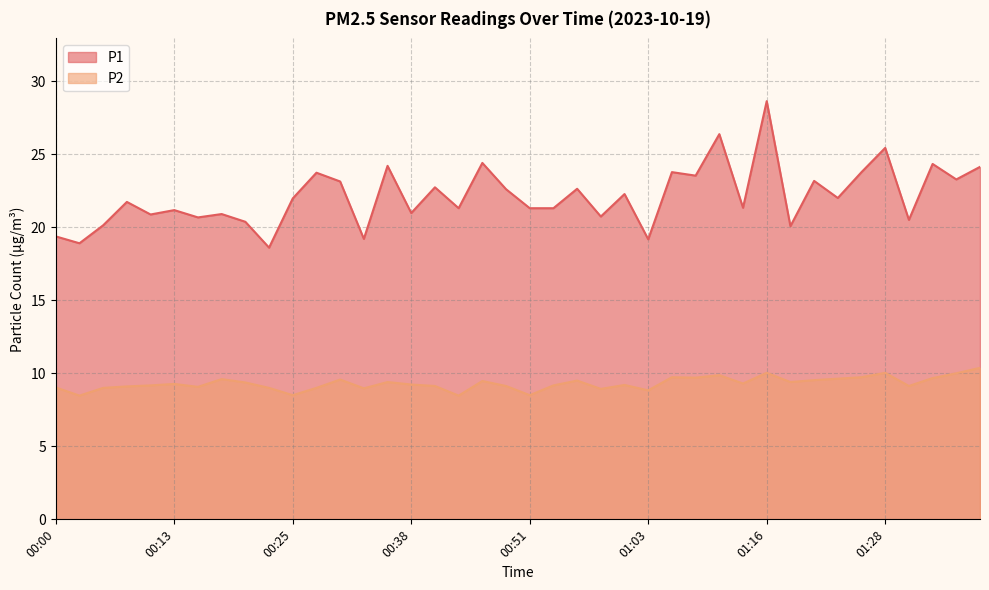

How many data points does each series have?

40